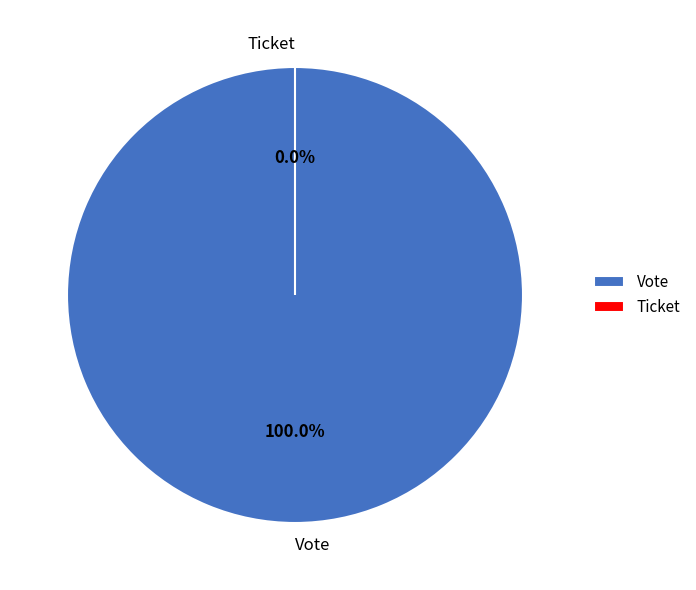

Combined, do Vote and Ticket account for over 50%?

Yes